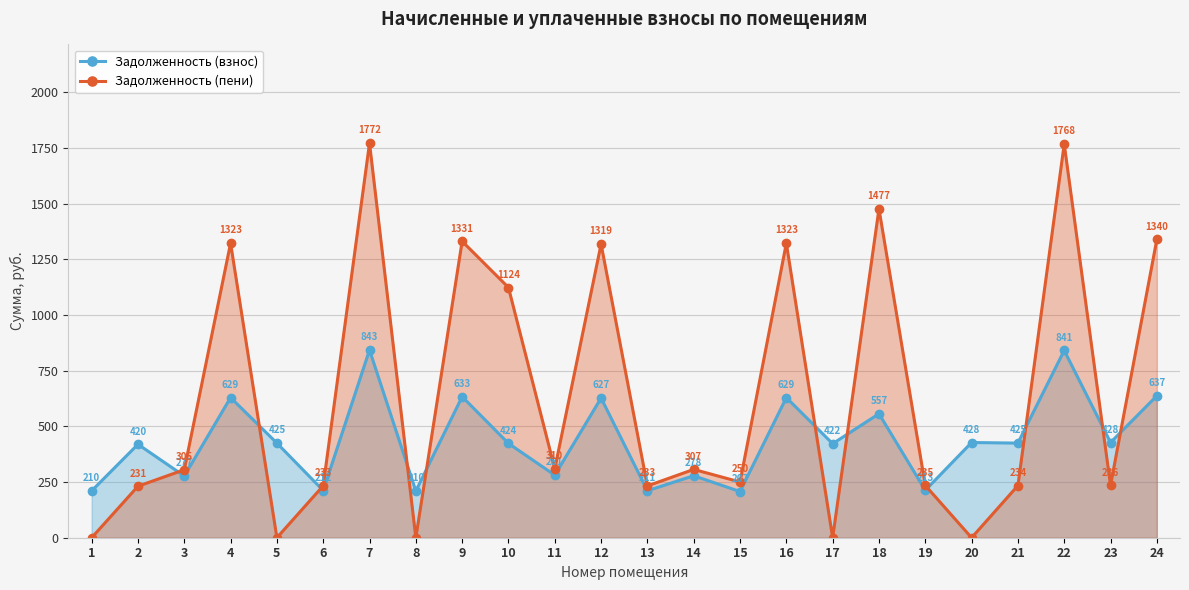

True or false: Задолженность (взнос) and Задолженность (пени) intersect in this chart.

True